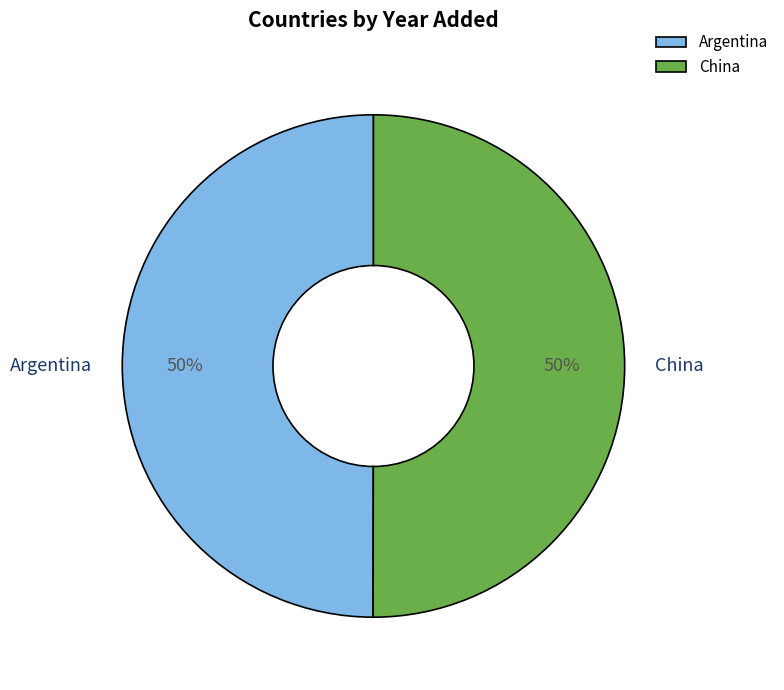

True or false: Argentina accounts for 44% of the total.

False